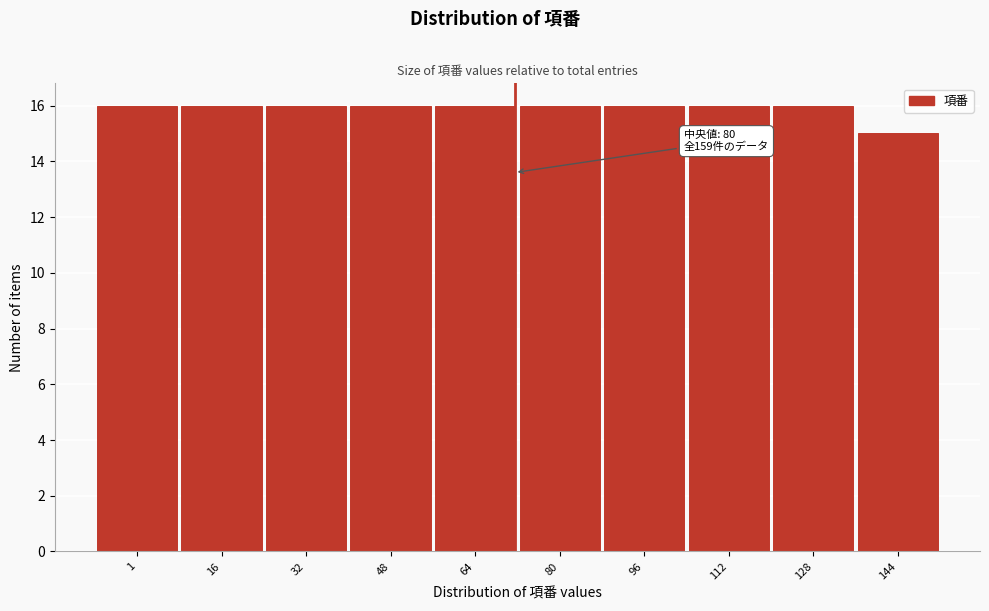

Reading left to right, what are all the values shown in this chart?

16	16	16	16	16	16	16	16	16	15